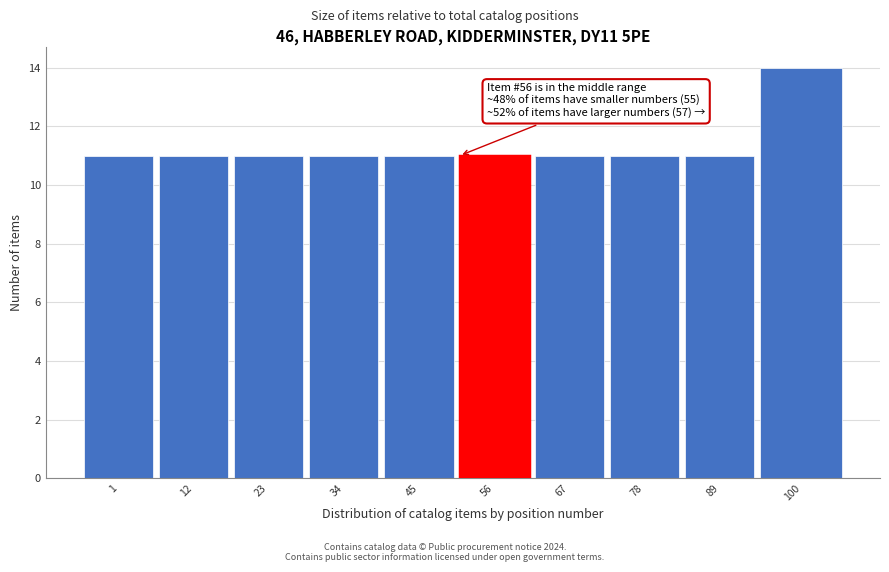

Reading left to right, transcribe all the data shown in this chart.

11	11	11	11	11	11	11	11	11	14